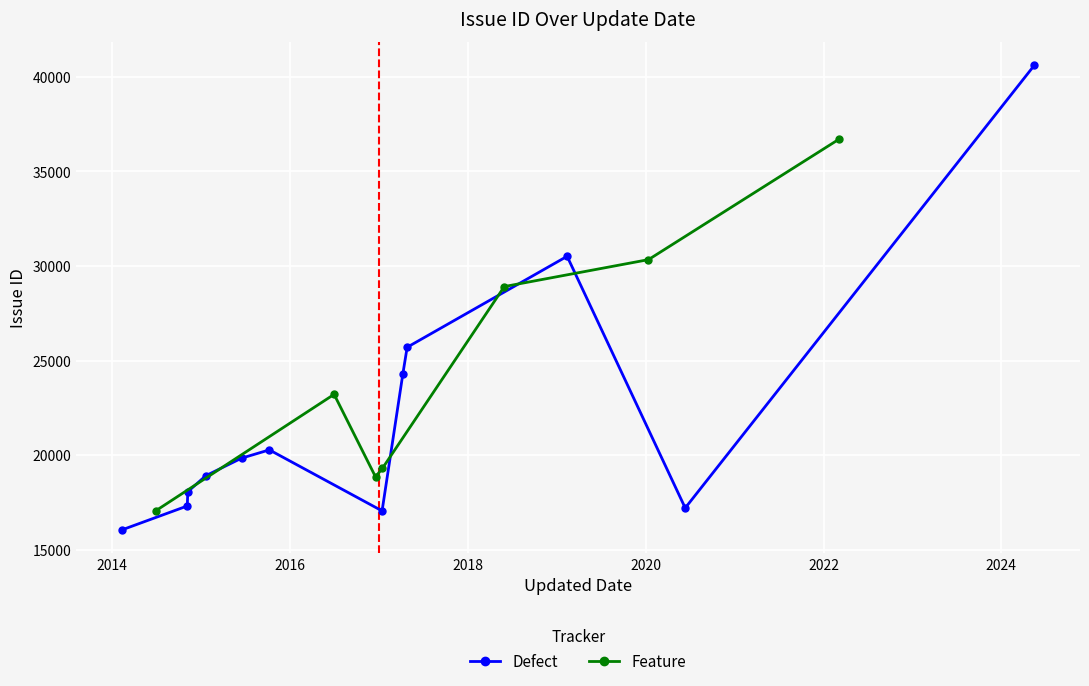

What is the change in value from 2020-01-13 to 2015-01-21?

-11420